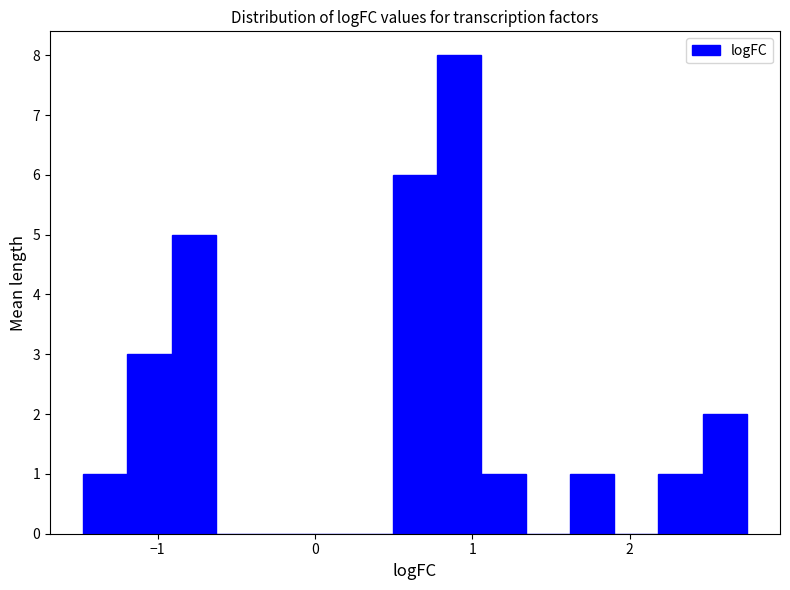

Read against the x-axis, roughly where is the centre of the tallest bar?

0.9